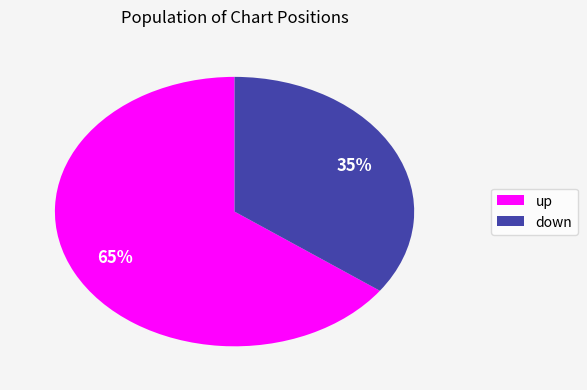

Does up represent more than half of the total?

Yes